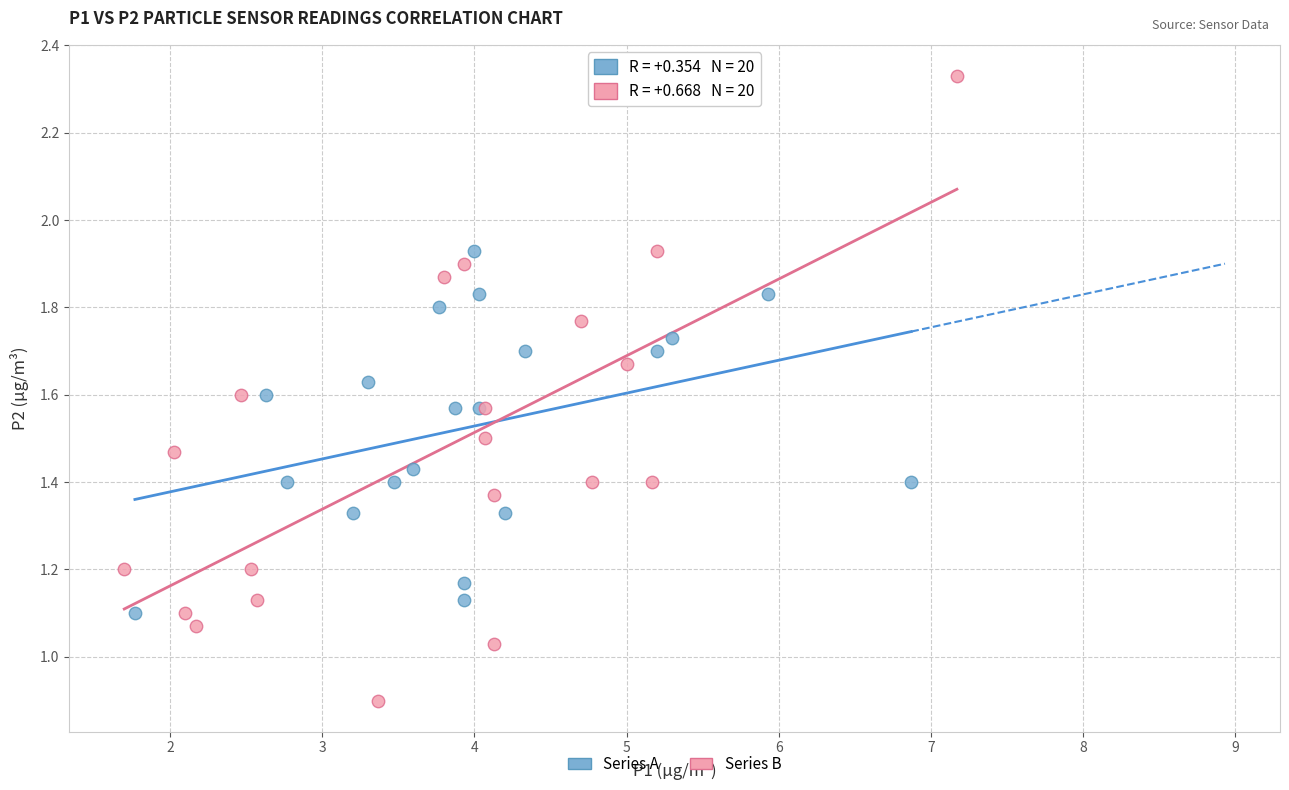

Which series contains the highest Y value?

Series B